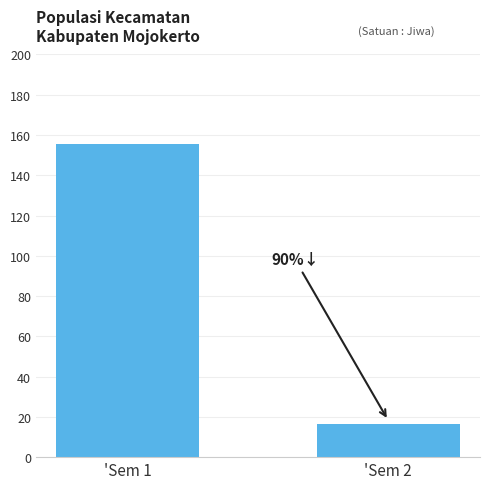

What is the value of the 1st bar from the left?

155319